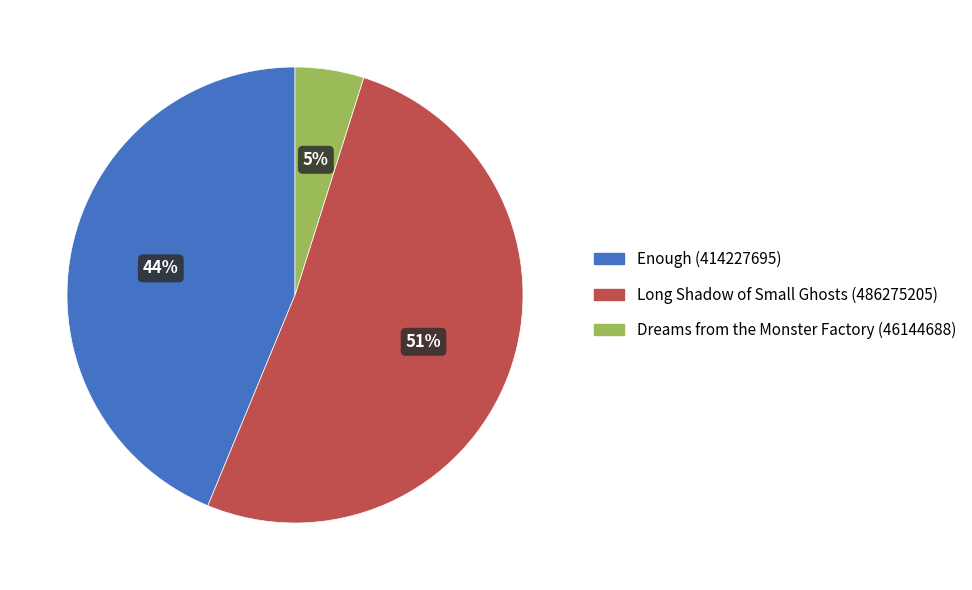

Between Enough (414227695) and Dreams from the Monster Factory (46144688), which is larger?

Enough (414227695)